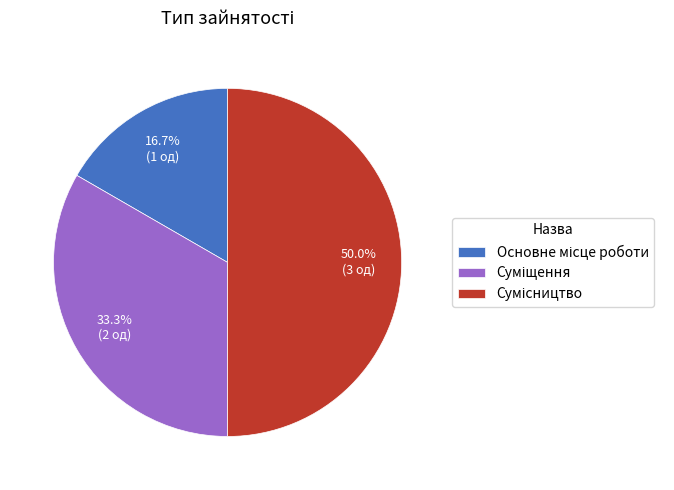

What is the smallest slice in the pie chart?

Основне місце роботи